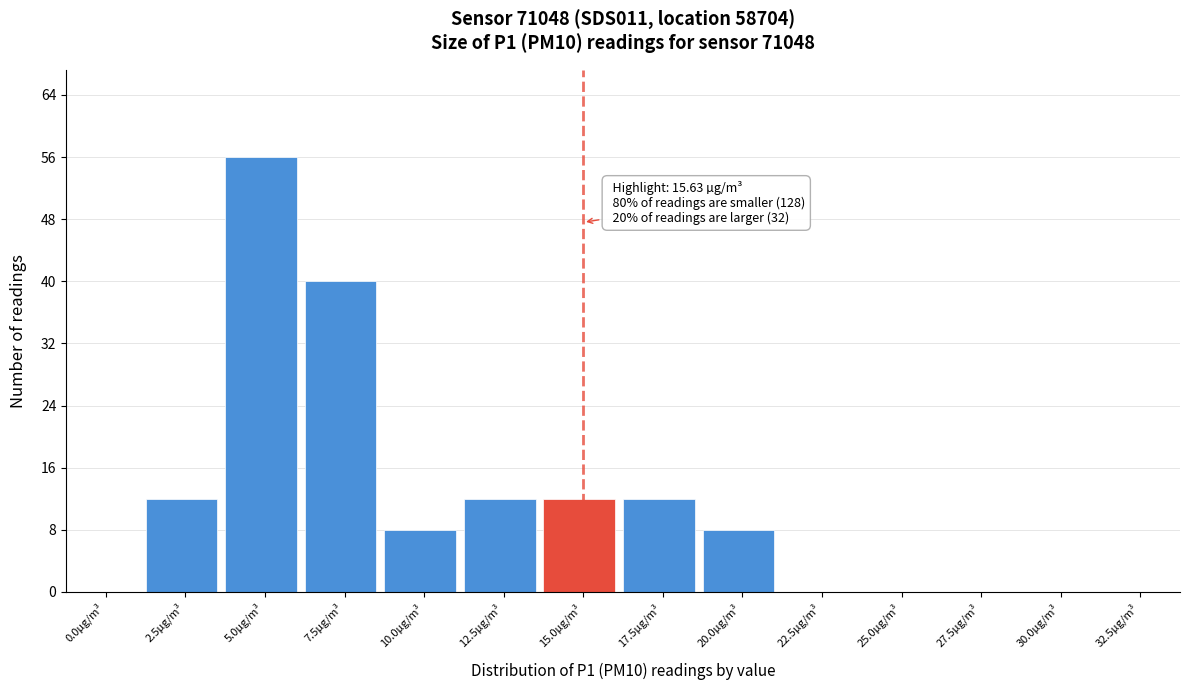

Reading left to right, extract all data points from this chart.

0.0µg/m³=0	2.5µg/m³=12	5.0µg/m³=56	7.5µg/m³=40	10.0µg/m³=8	12.5µg/m³=12	15.0µg/m³=12	17.5µg/m³=12	20.0µg/m³=8	22.5µg/m³=0	25.0µg/m³=0	27.5µg/m³=0	30.0µg/m³=0	32.5µg/m³=0